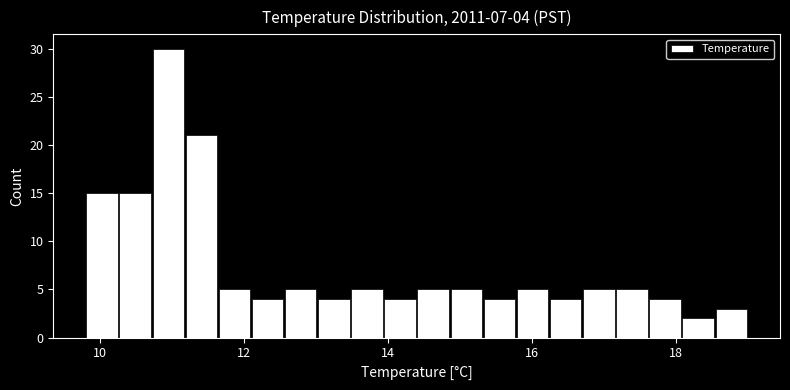

Read against the x-axis, roughly where is the centre of the tallest bar?

11.0